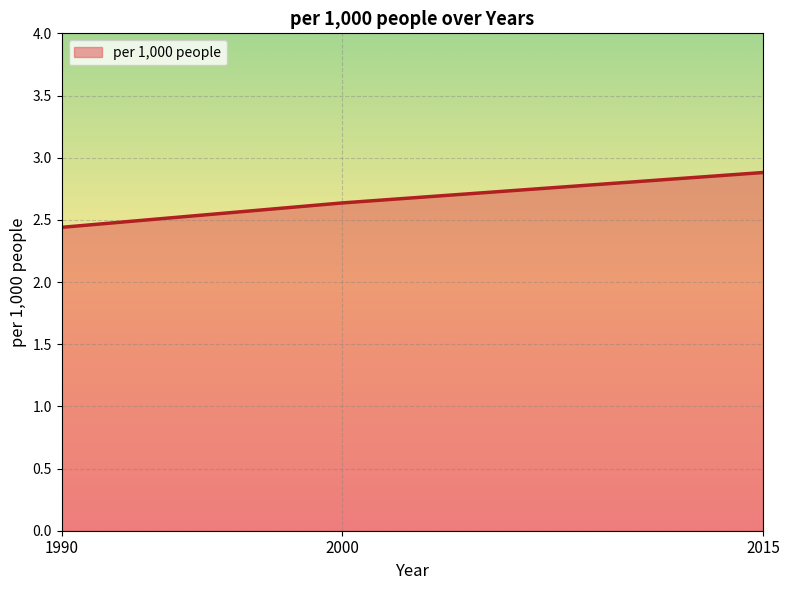

Approximately how many times larger is the value at 1990 compared to 2015?

0.8